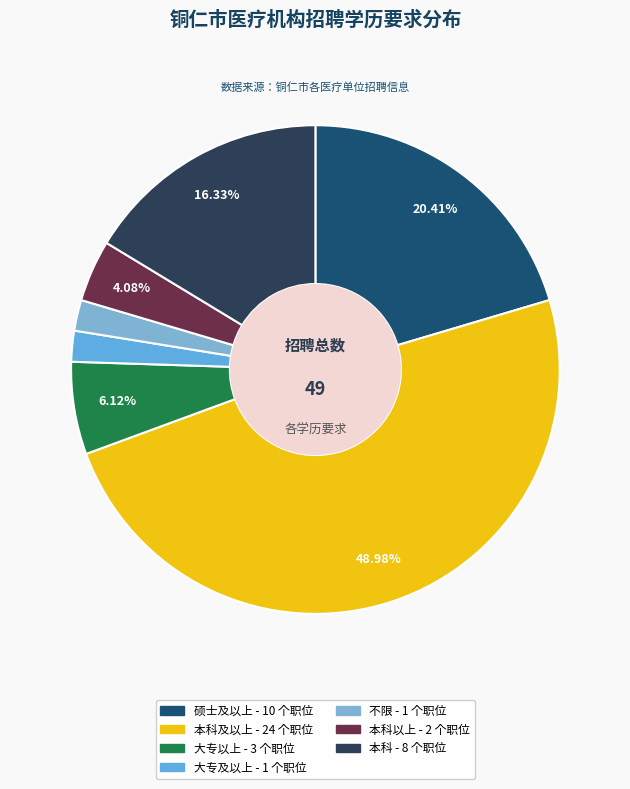

How many segments does this pie chart have?

7